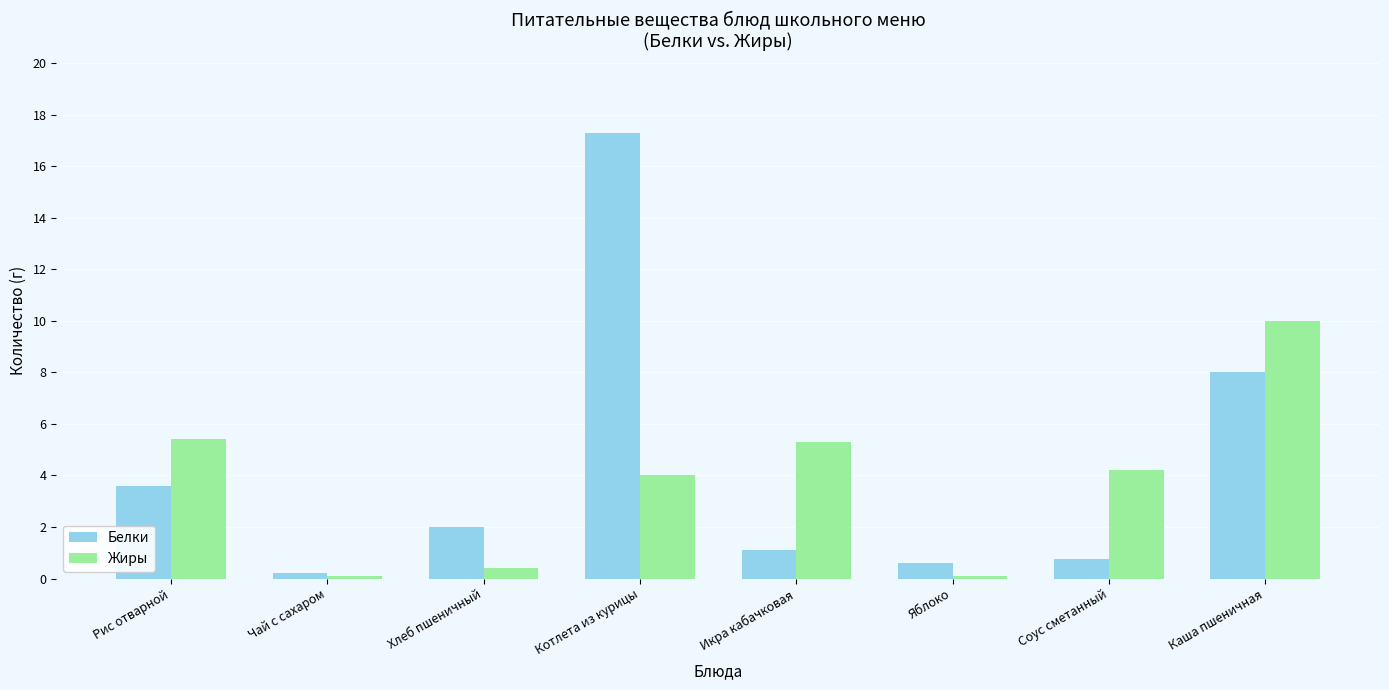

What value does the Белки series have at Хлеб пшеничный?

2.0